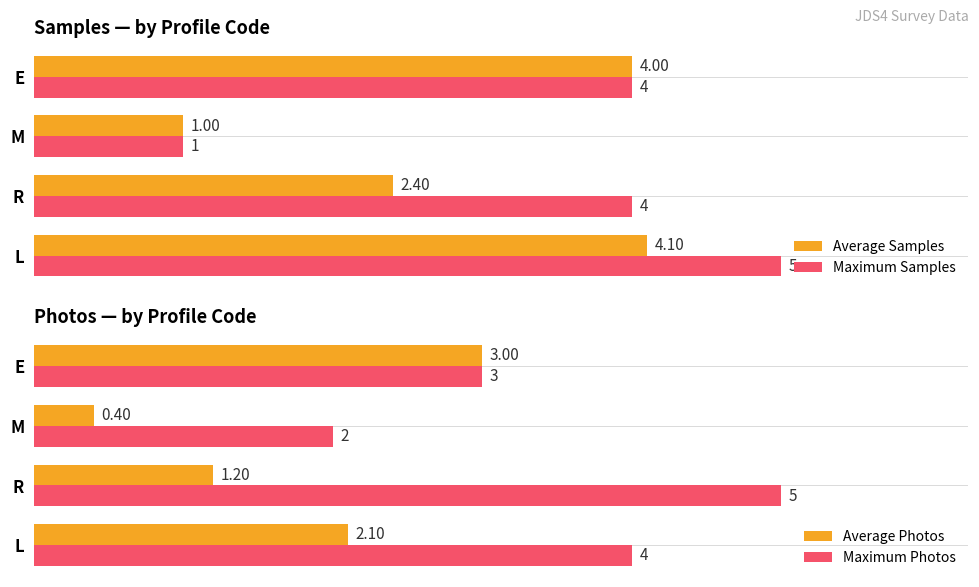

At which label is Average Samples closest to 2?

R